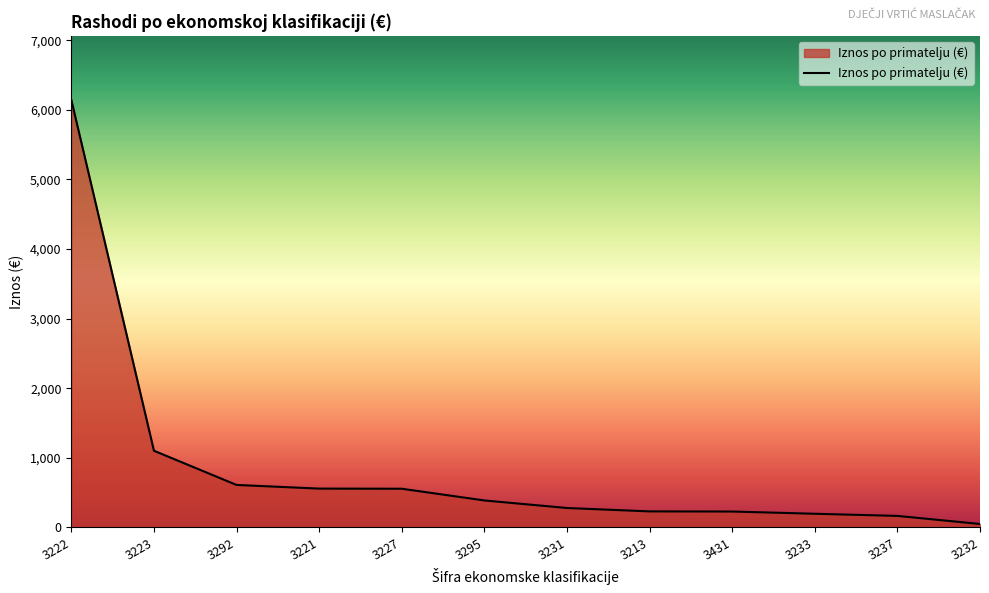

Read the value at 3232.

50.0